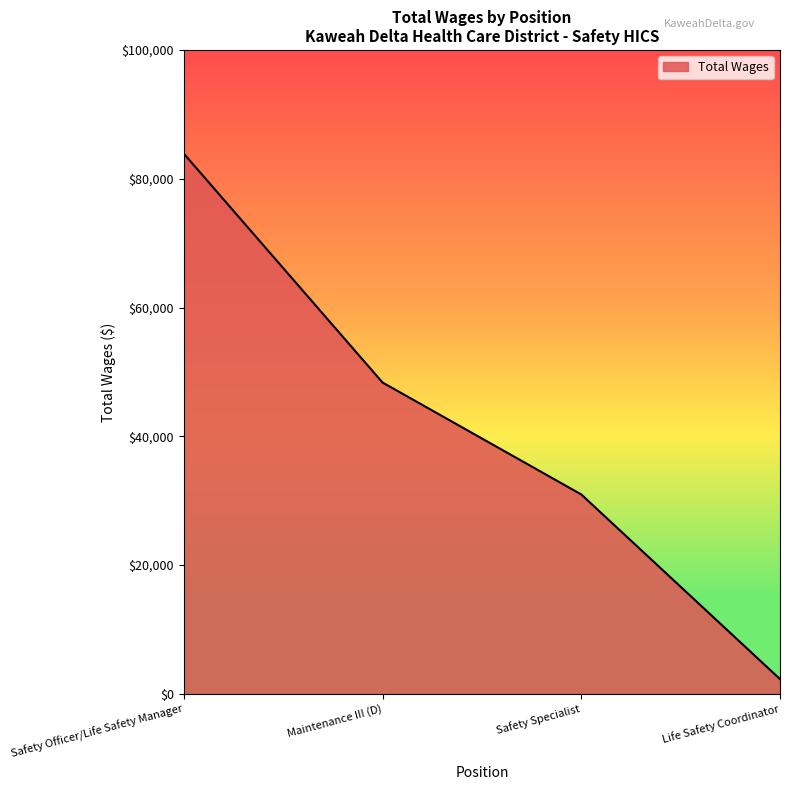

Reading left to right, transcribe all the data shown in this chart.

83895	48358	30975	2302